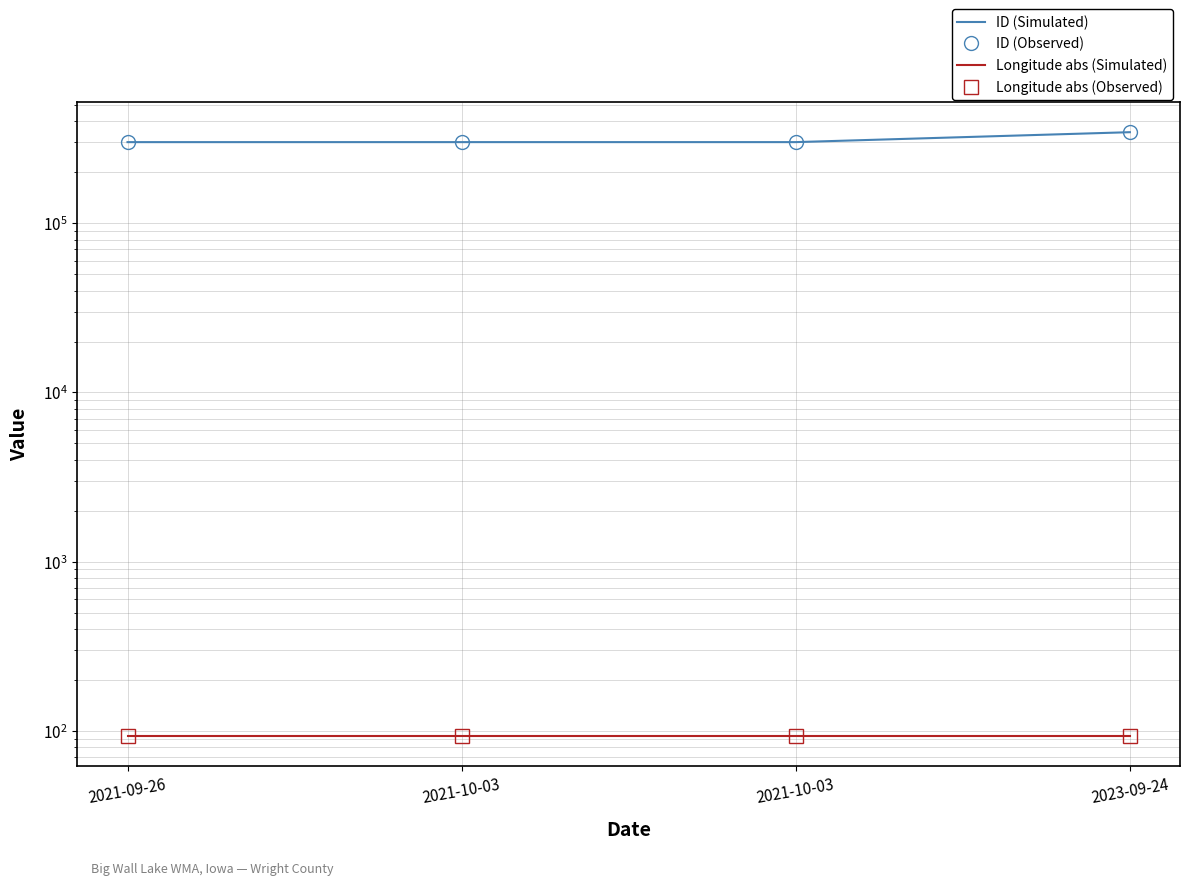

Where is Longitude abs (Observed) nearest to the value 93?

2021-09-26